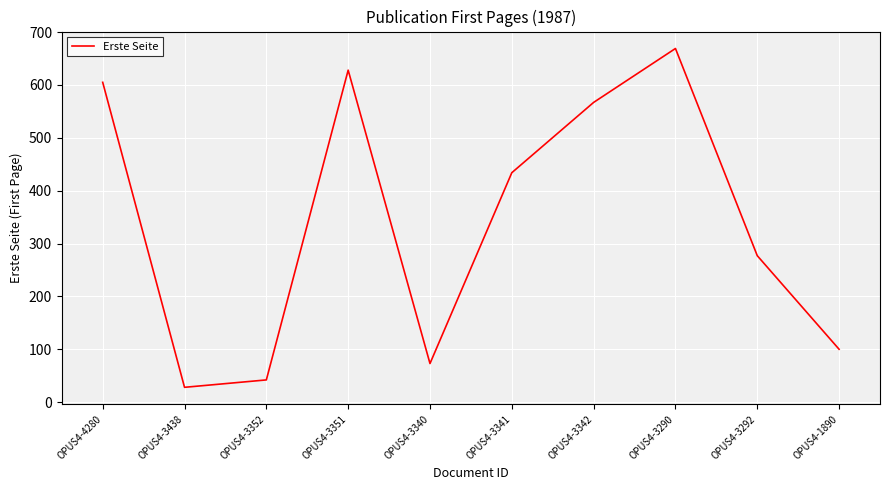

How many lines are shown in the chart?

1